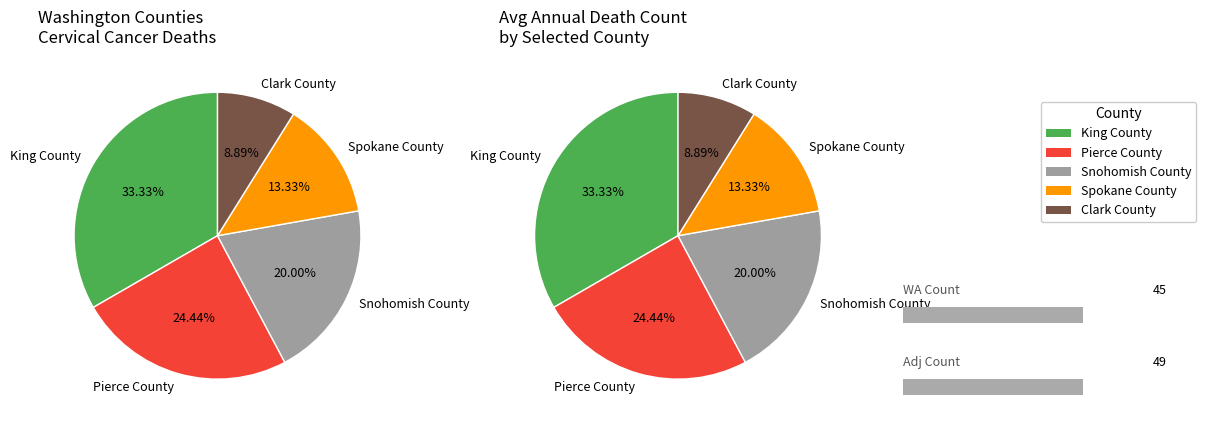

Approximately how many times larger is the value at Pierce County compared to King County?

0.7